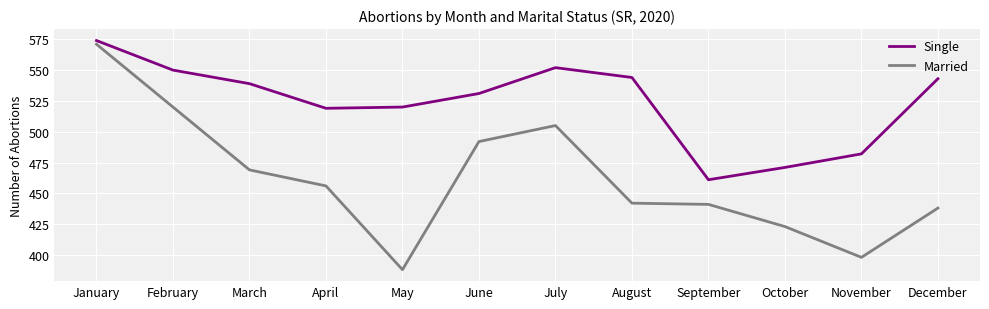

What is the difference between the highest and lowest values at October?

48